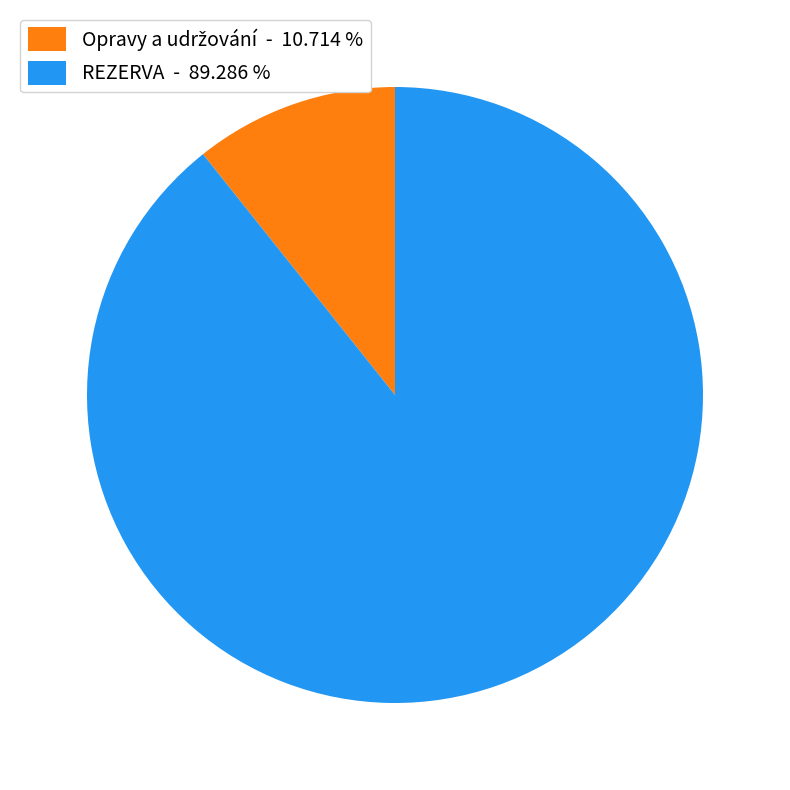

Is there any slice that represents more than half of the pie?

Yes